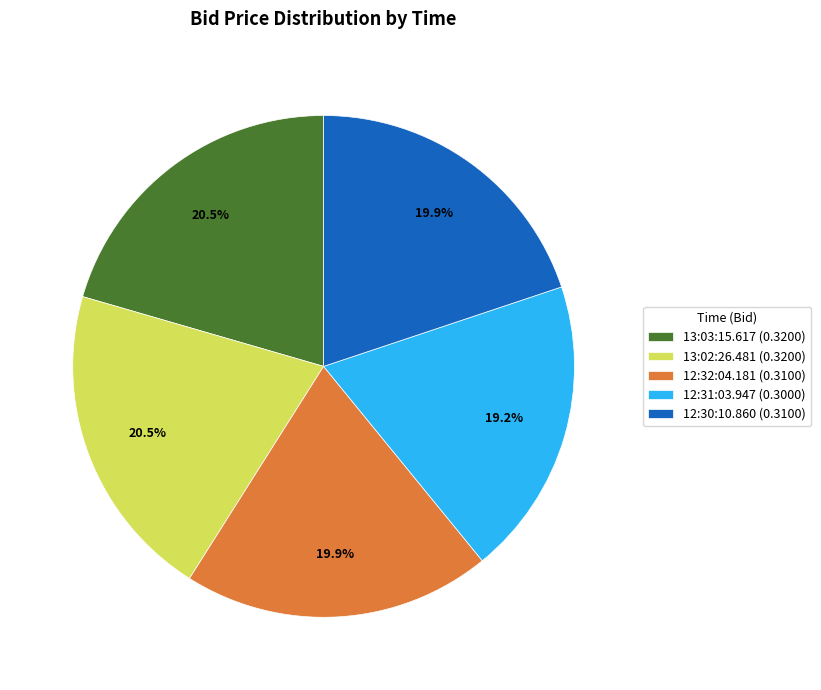

Is there any slice that represents more than half of the pie?

No